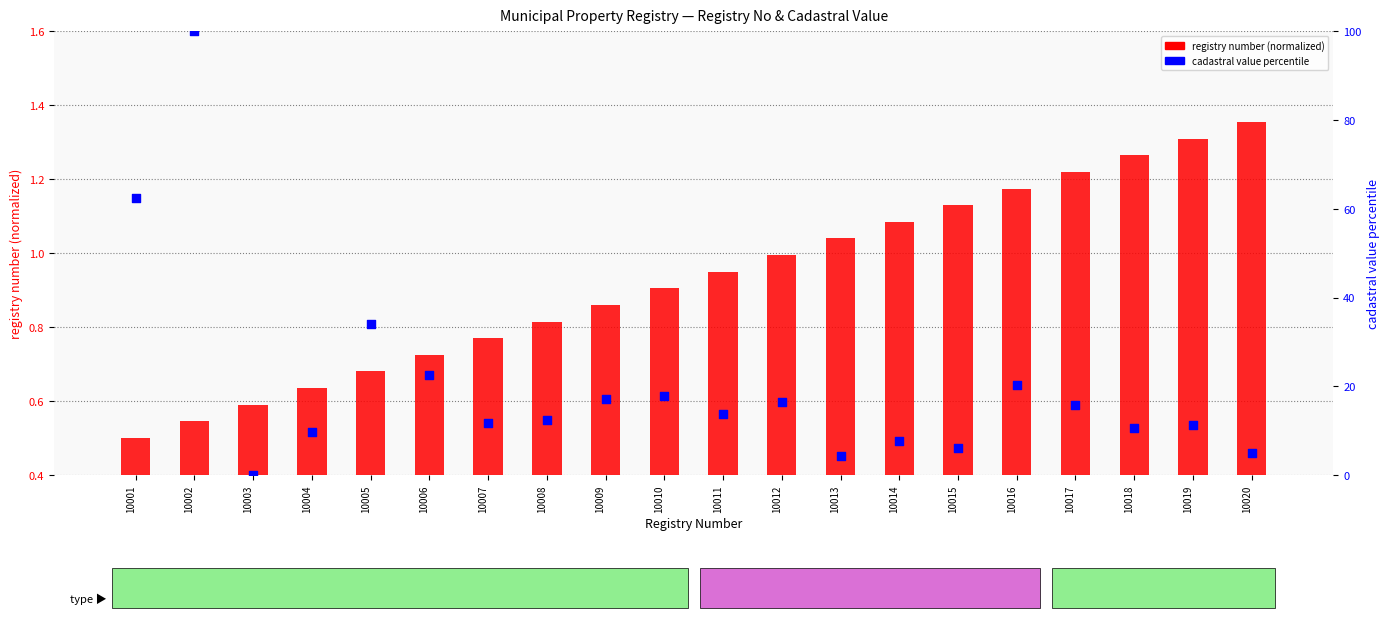

What is the total value across all series at 10008?

13.3